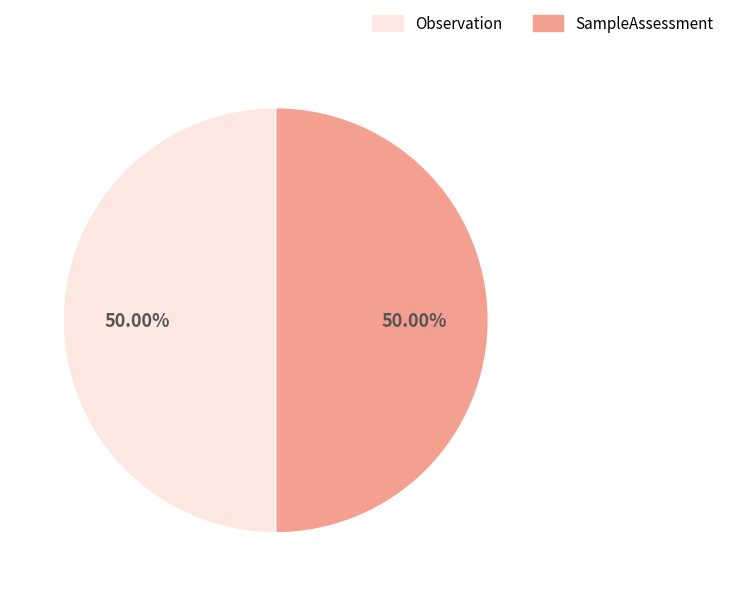

Is it true that SampleAssessment is 64% of the pie?

False